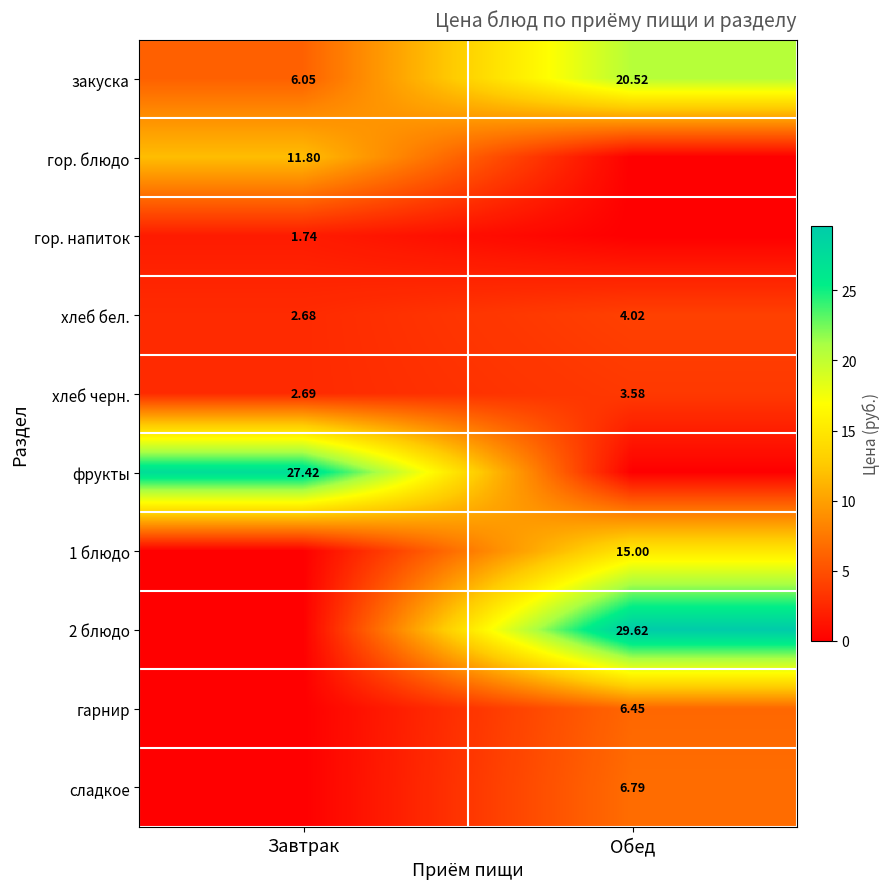

The 1 блюдо series shows 15.0 at Обед. True or false?

True